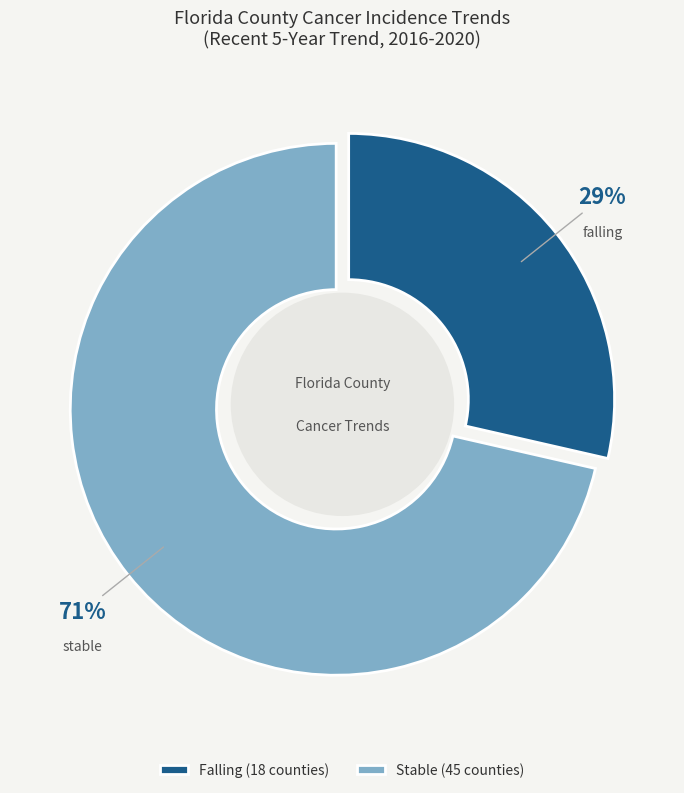

Is there any slice that represents more than half of the pie?

Yes